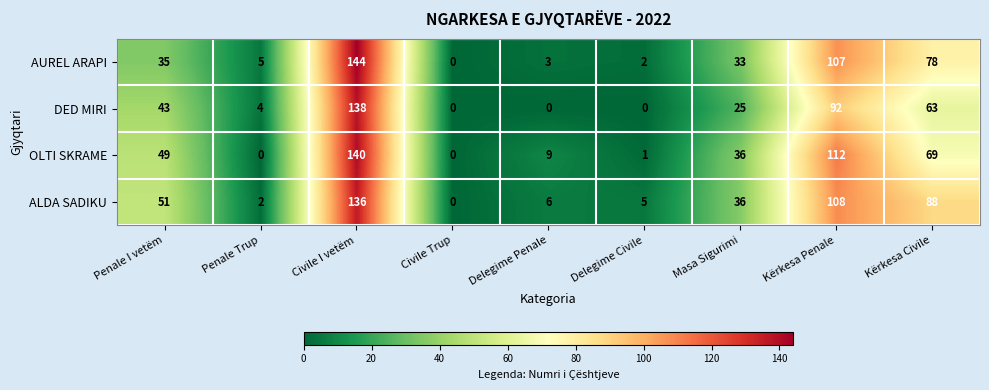

The value of AUREL ARAPI at Civile I vetëm is 144. True or false?

True